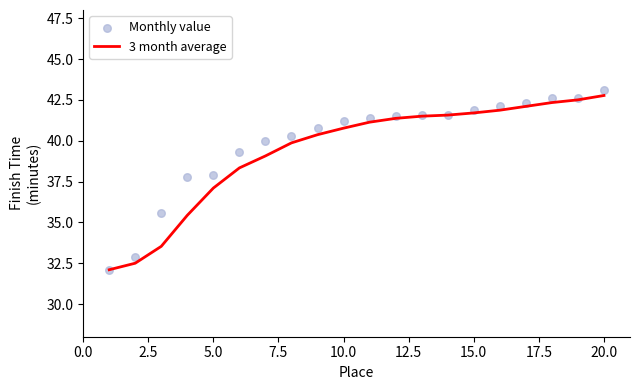

What is the minimum value for 3 month average?

32.1